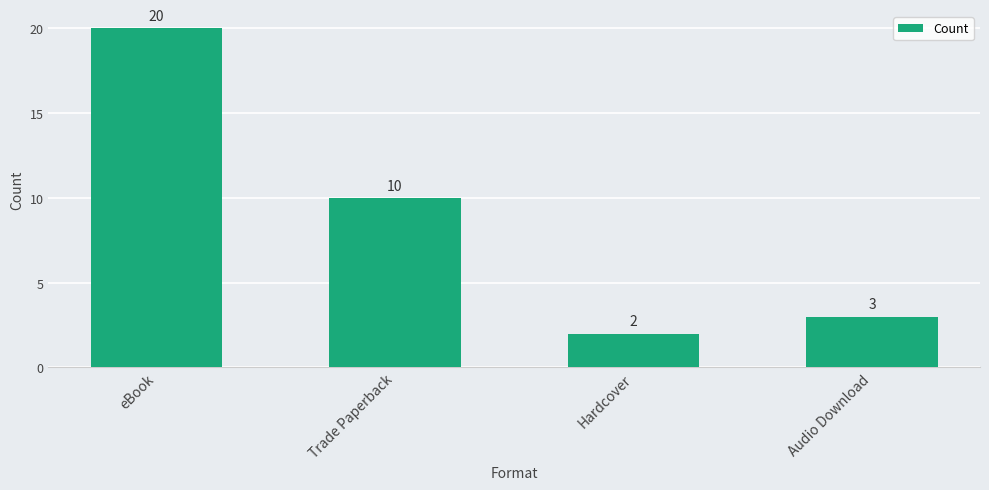

What is the difference between the maximum and minimum values?

18